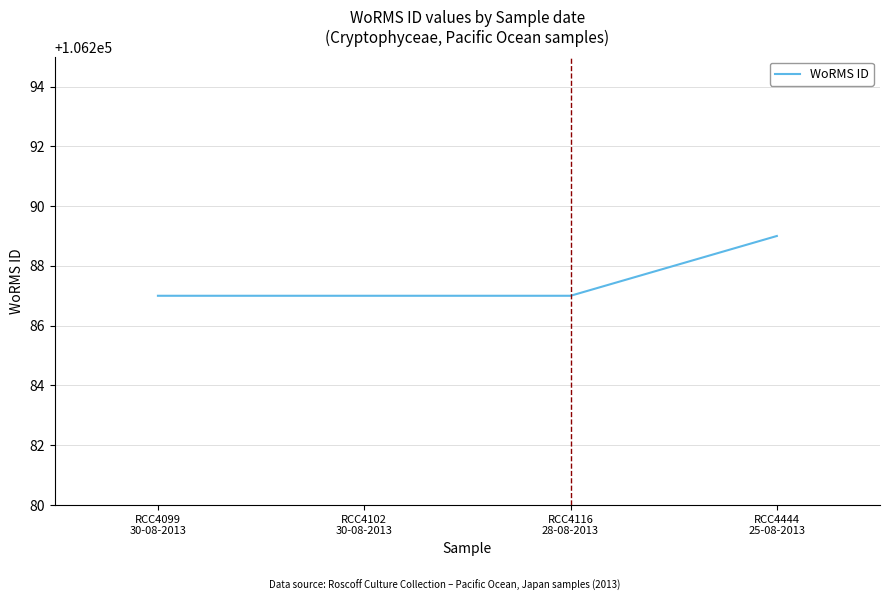

What position from the right is RCC4102
30-08-2013?

3